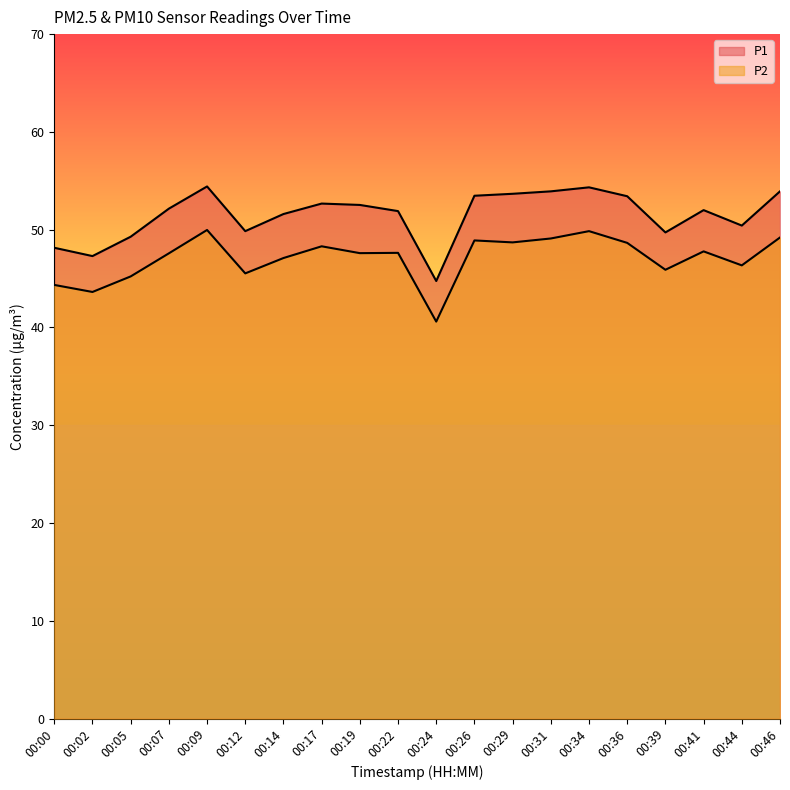

The P2 series shows 17.9 at 00:44. True or false?

False